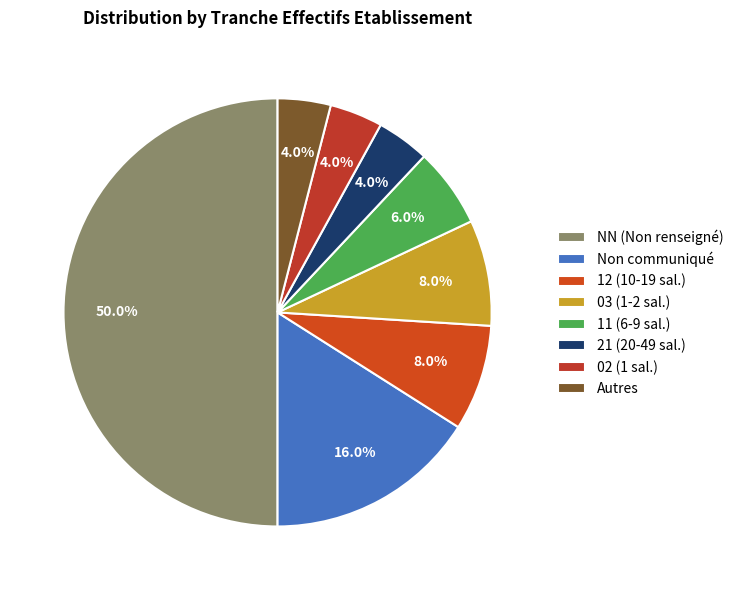

How many slices are in this pie chart?

8